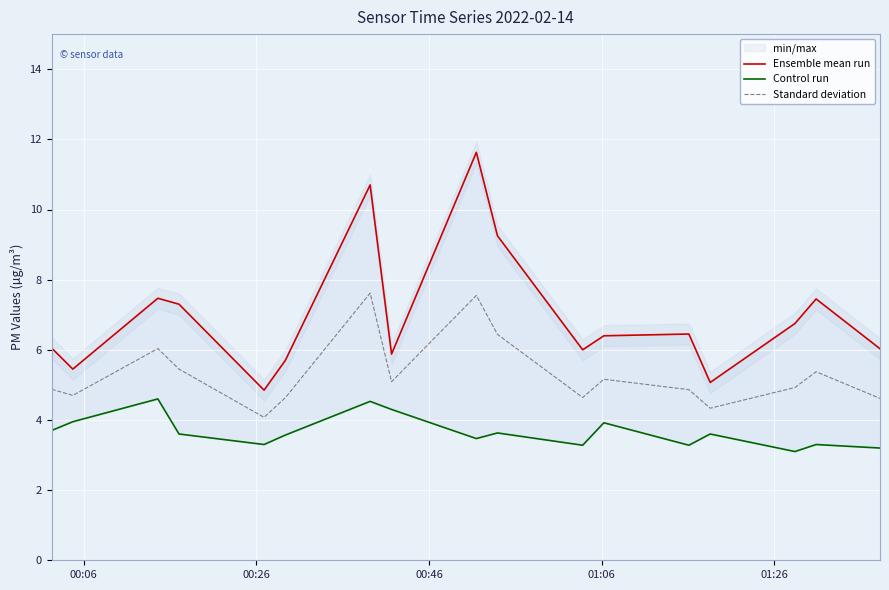

What is the minimum value for Standard deviation?

4.1